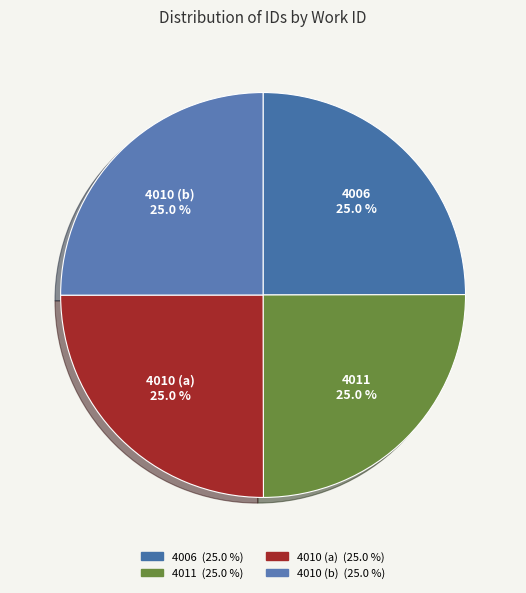

The 4010 (b) slice represents 25% of the pie. True or false?

True